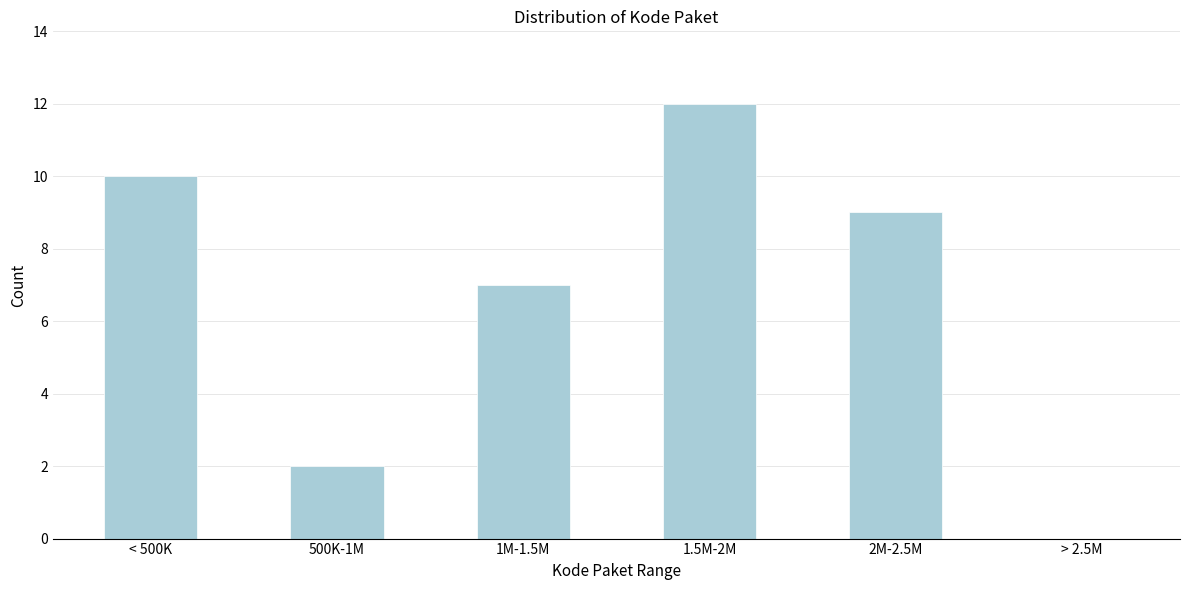

Reading left to right, what are all the values shown in this chart?

< 500K=10	500K-1M=2	1M-1.5M=7	1.5M-2M=12	2M-2.5M=9	> 2.5M=0